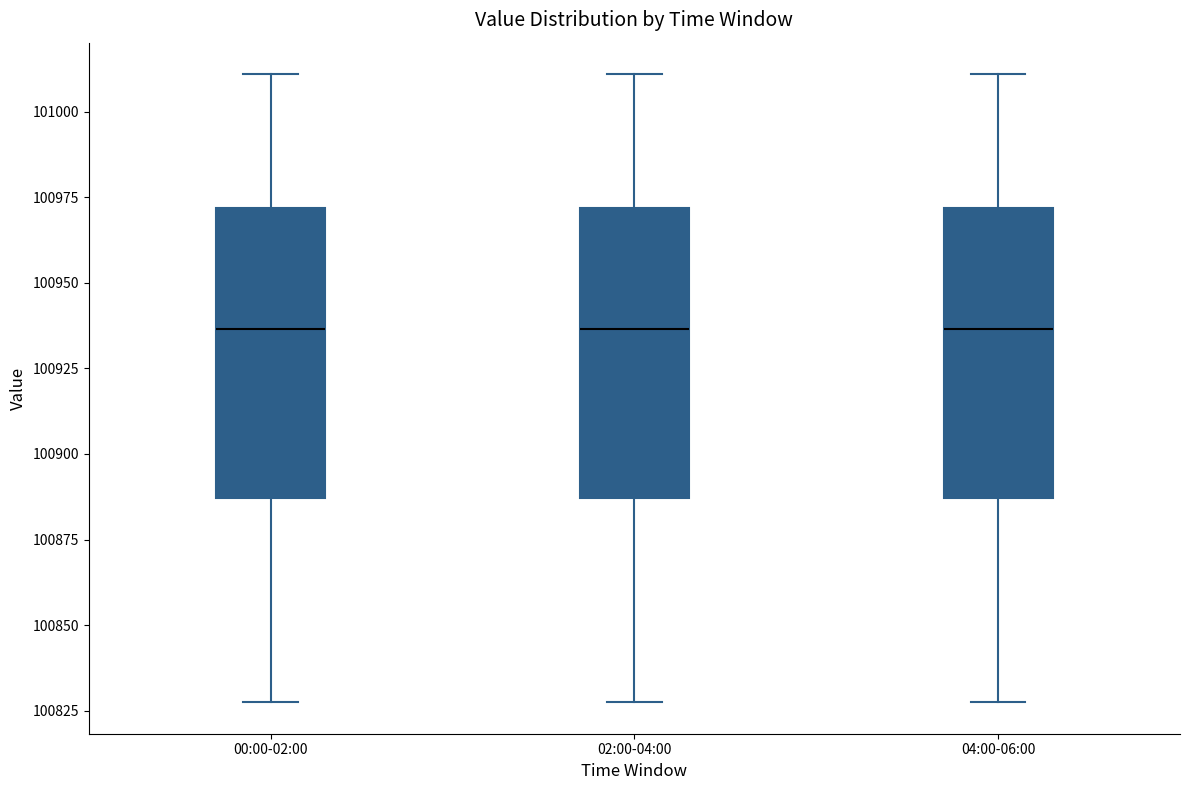

Where does the median line of the box for 02:00-04:00 sit on the y-axis? The values are not printed on the chart, so give them approximately, as read against the axis.

100935